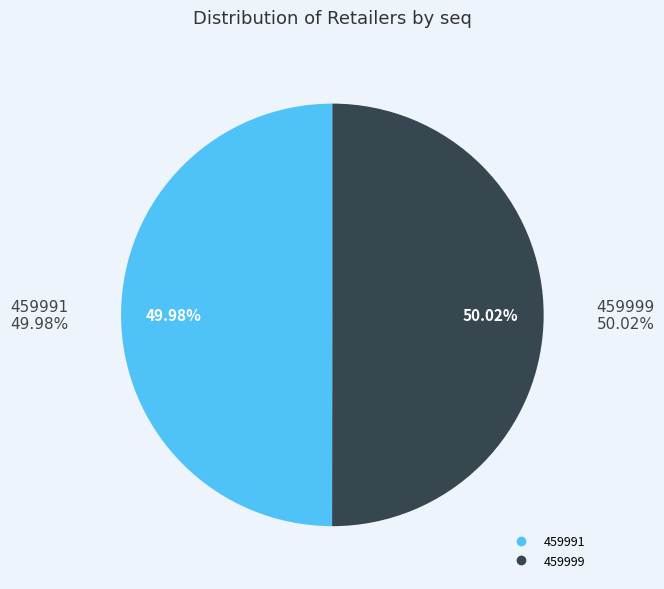

Is the sum of 459999 and 459991 greater than half?

Yes